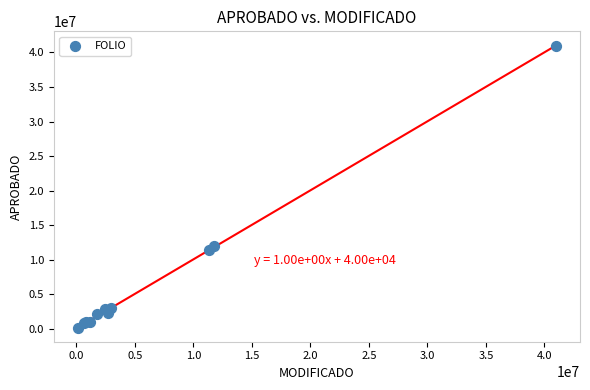

What Y value in the scatter plot is closest to 20577500?

11949212.8